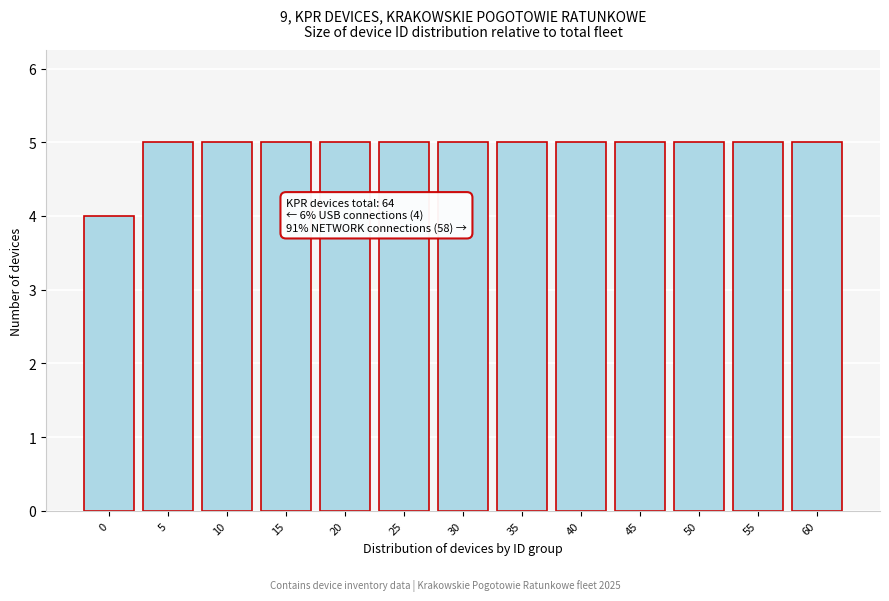

Reading left to right, list all the values displayed in this chart.

0=4	5=5	10=5	15=5	20=5	25=5	30=5	35=5	40=5	45=5	50=5	55=5	60=5